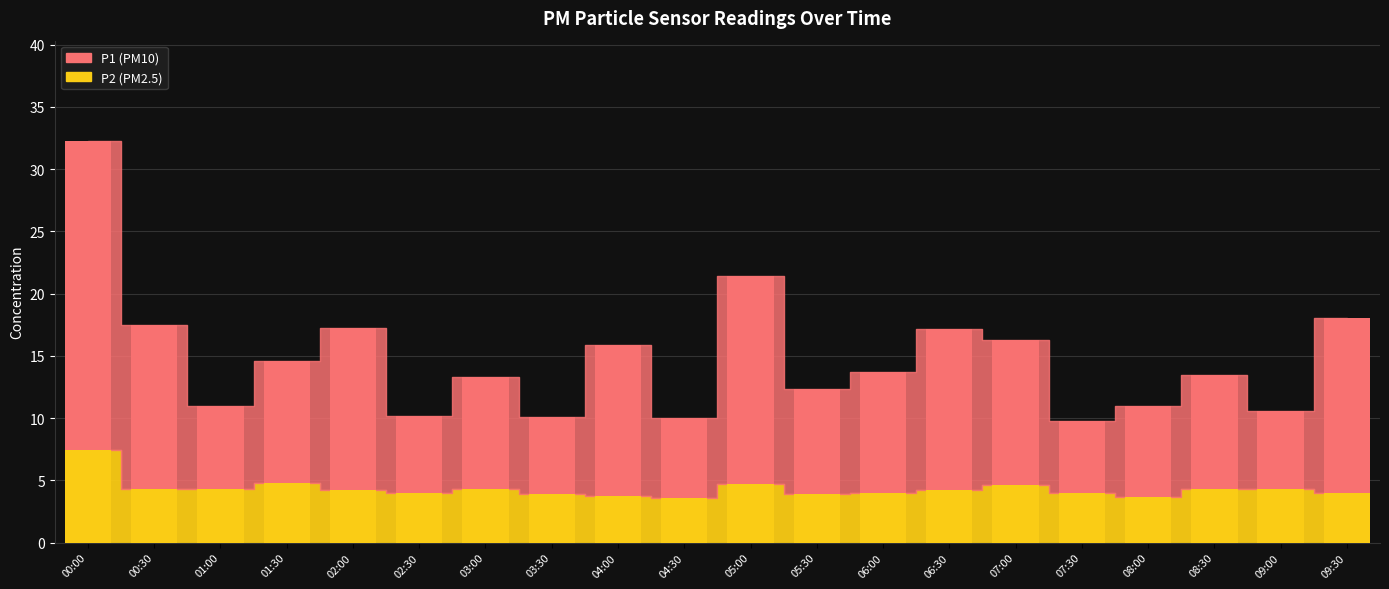

At which label is P1 closest to 15?

09:30